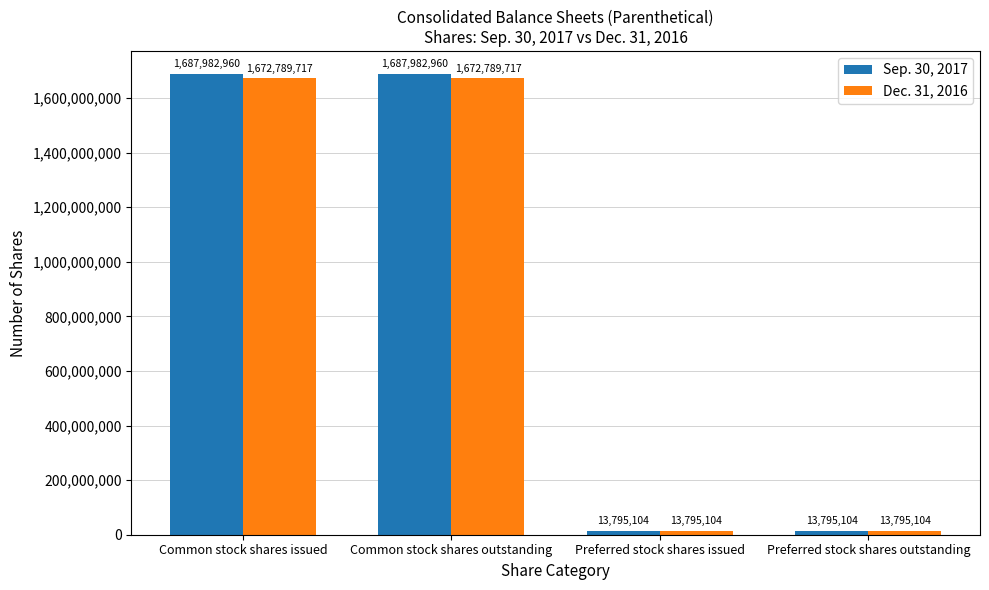

Which series changed the most between Common stock shares issued and Preferred stock shares outstanding?

Sep. 30, 2017